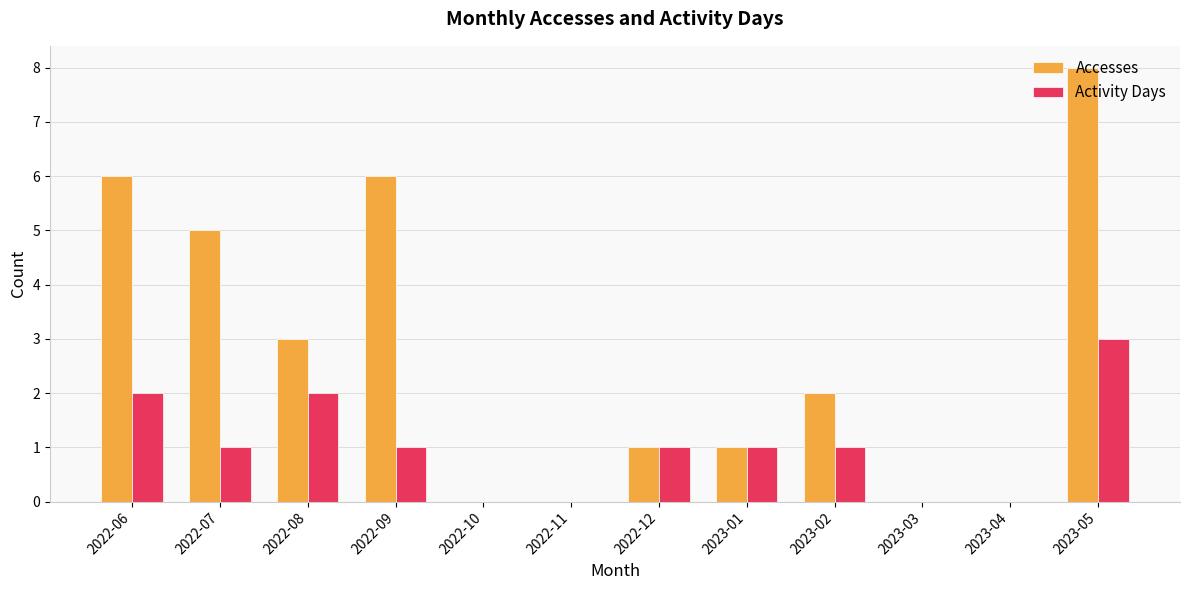

Which series has the largest total across all categories?

Accesses